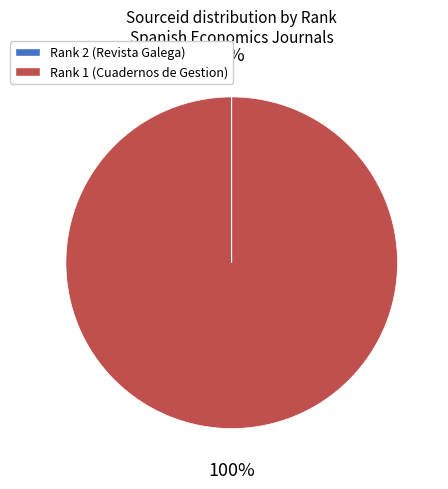

To the nearest percent, what is the average slice percentage?

50%